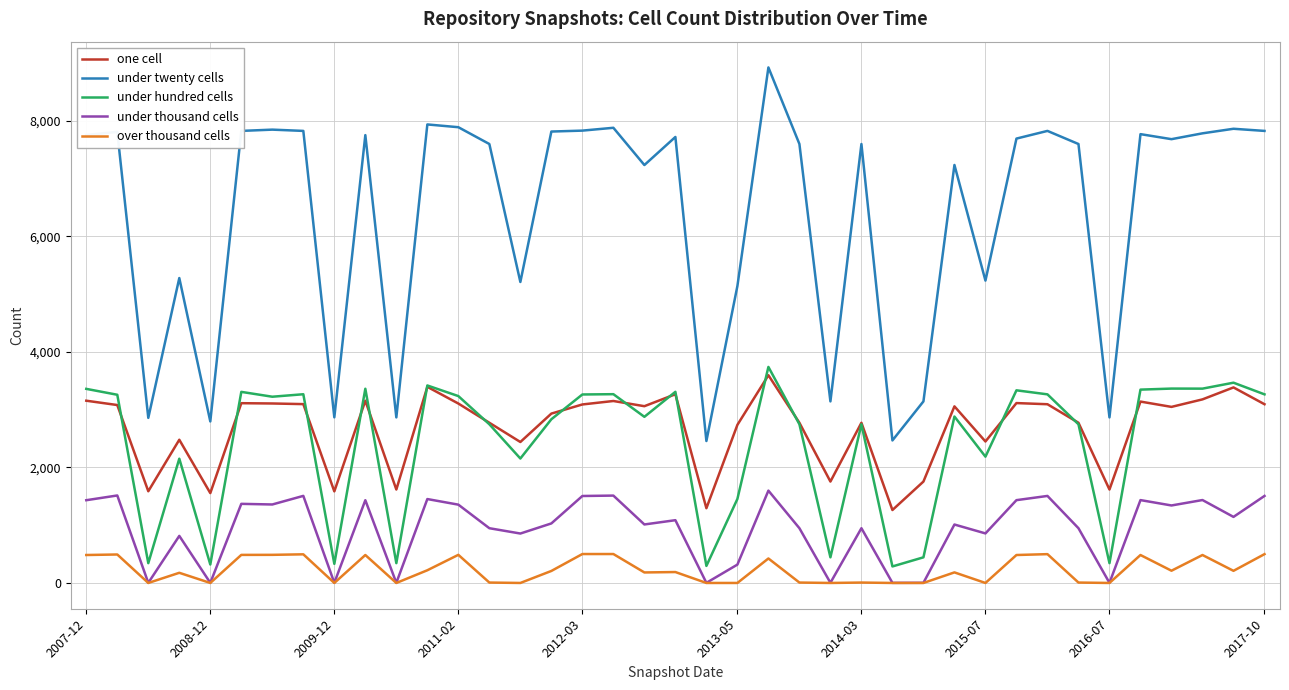

Which series has the largest range (max minus min)?

under twenty cells